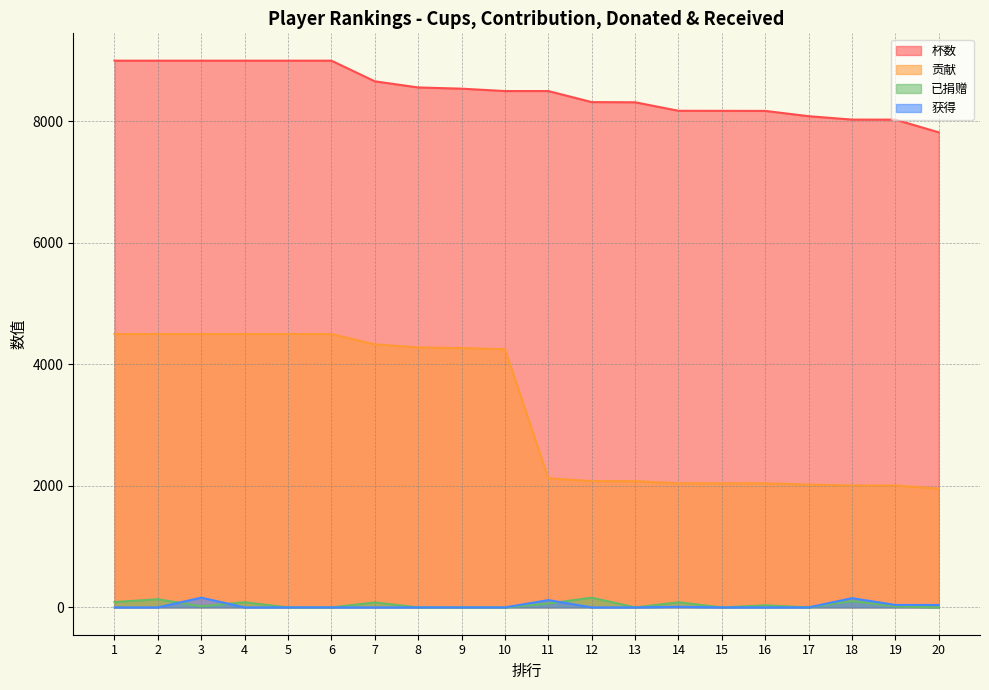

Reading left to right, what are all the values shown in this chart?

杯数: 9000	9000	9000	9000	9000	9000	8660	8559	8539	8500	8500	8318	8315	8175	8174	8173	8086	8030	8029	7820
贡献: 4500	4500	4500	4500	4500	4500	4330	4279	4269	4250	2125	2079	2078	2043	2043	2043	2021	2007	2007	1955
已捐赠: 88	134	18	84	0	0	81	0	0	0	64	160	0	84	0	34	0	104	16	0
获得: 0	0	160	0	0	0	0	0	0	0	120	0	0	10	0	0	0	152	40	40